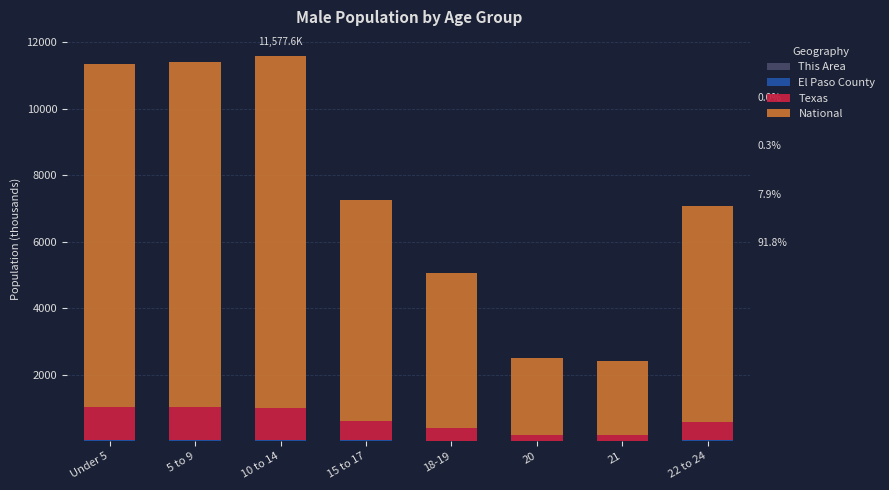

Which series changed the most between 18-19 and 21?

National